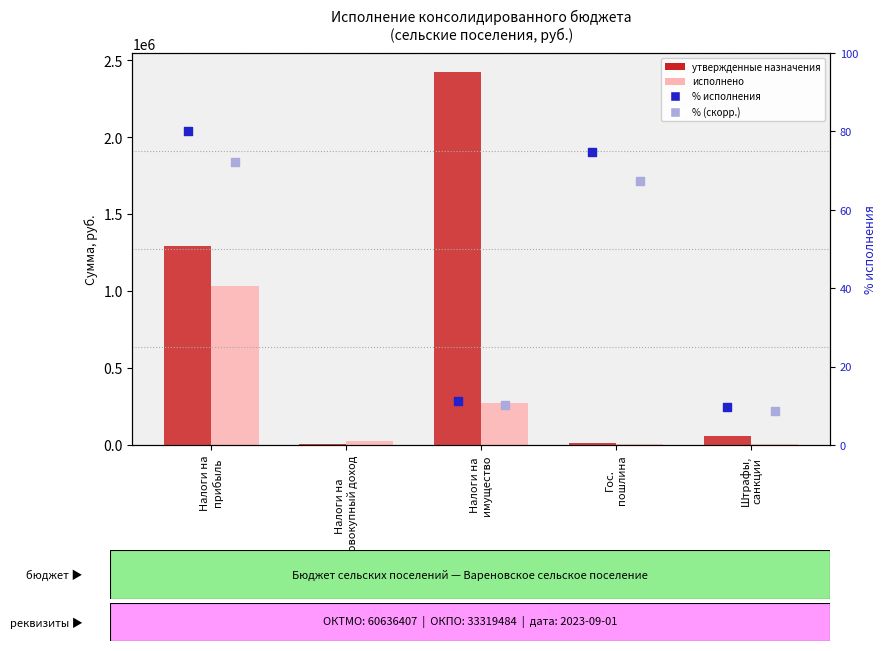

What is the total value across all series at Гос.
пошлина?

20602.3